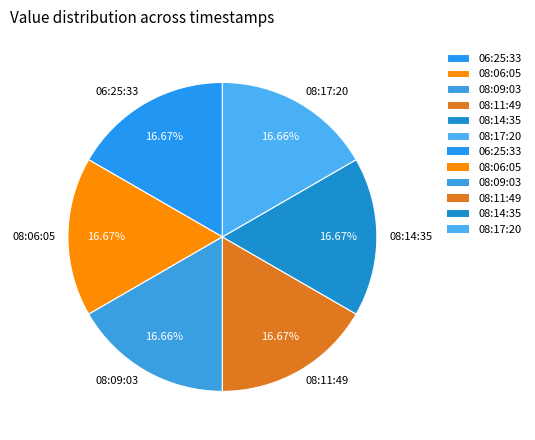

Combined, do 08:09:03 and 08:11:49 account for over 50%?

No